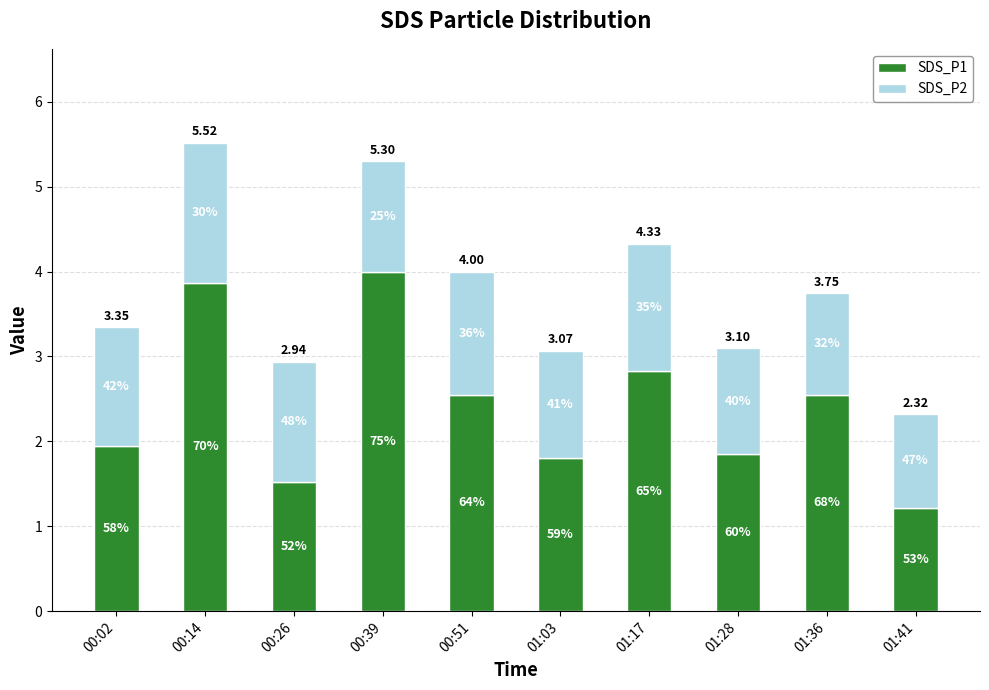

Which series has the largest range (max minus min)?

SDS_P1